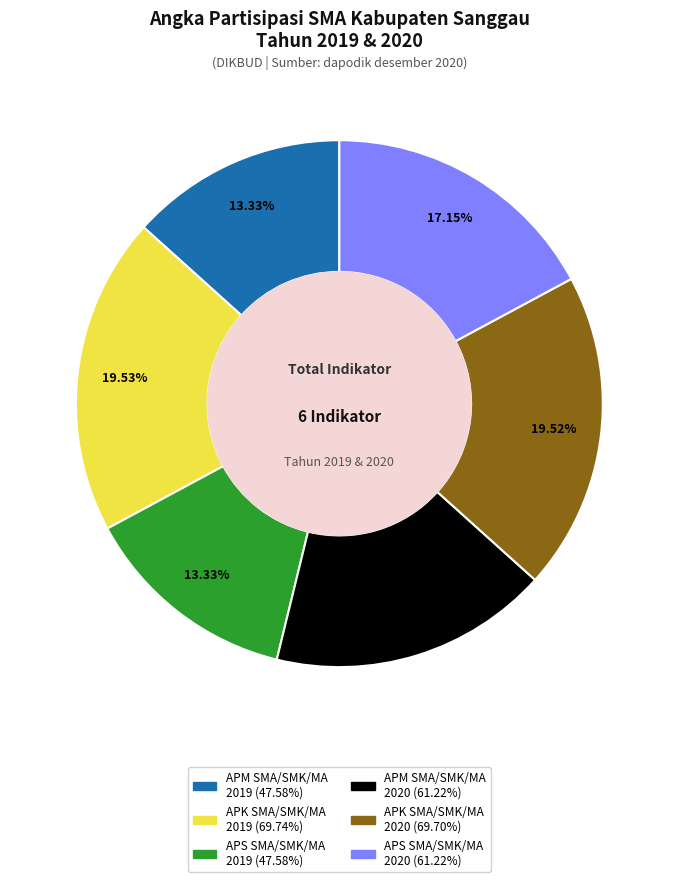

Is there any slice that represents more than half of the pie?

No